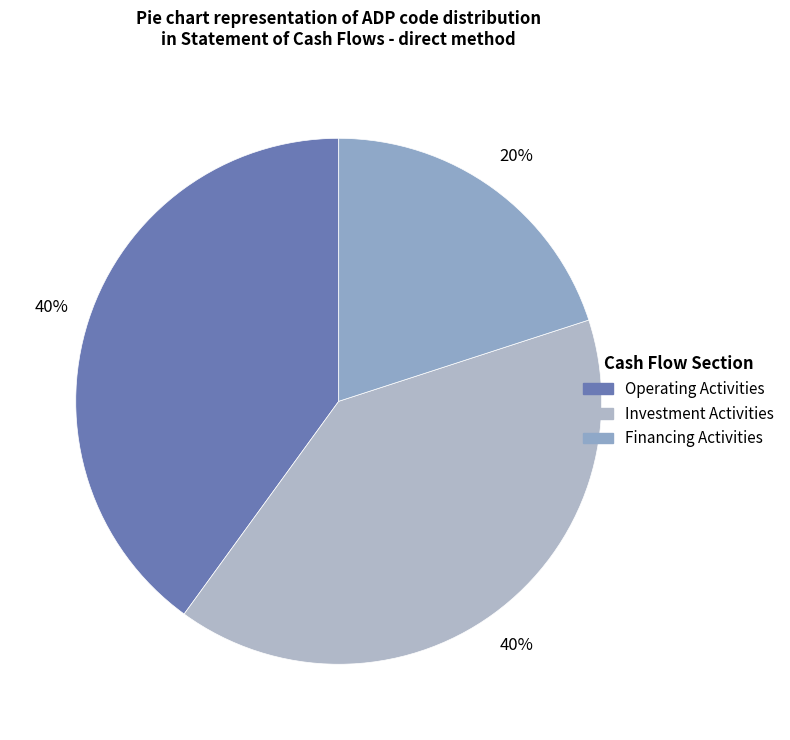

How many slices are in this pie chart?

3